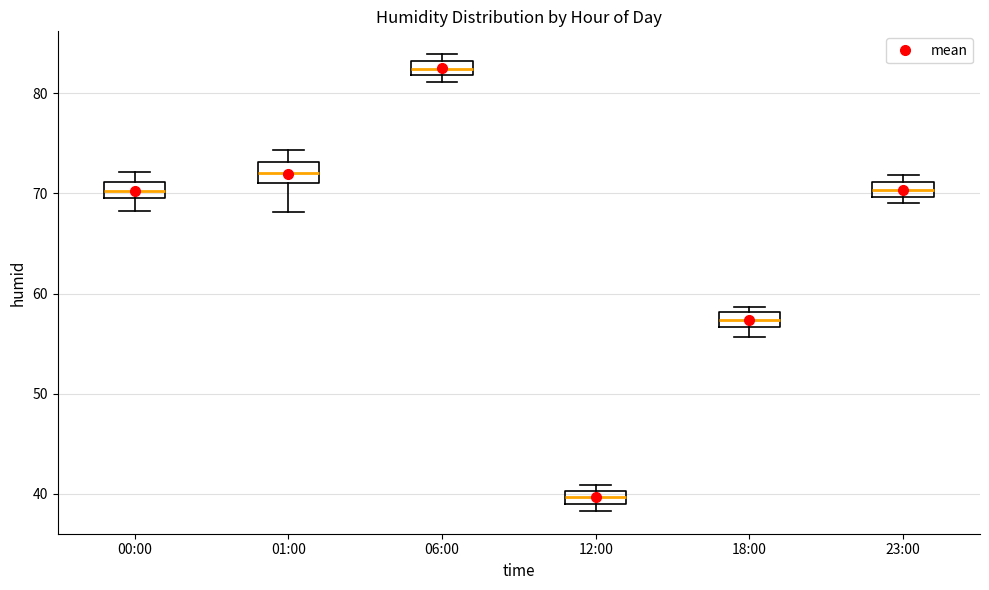

Which box's median line is the highest?

06:00